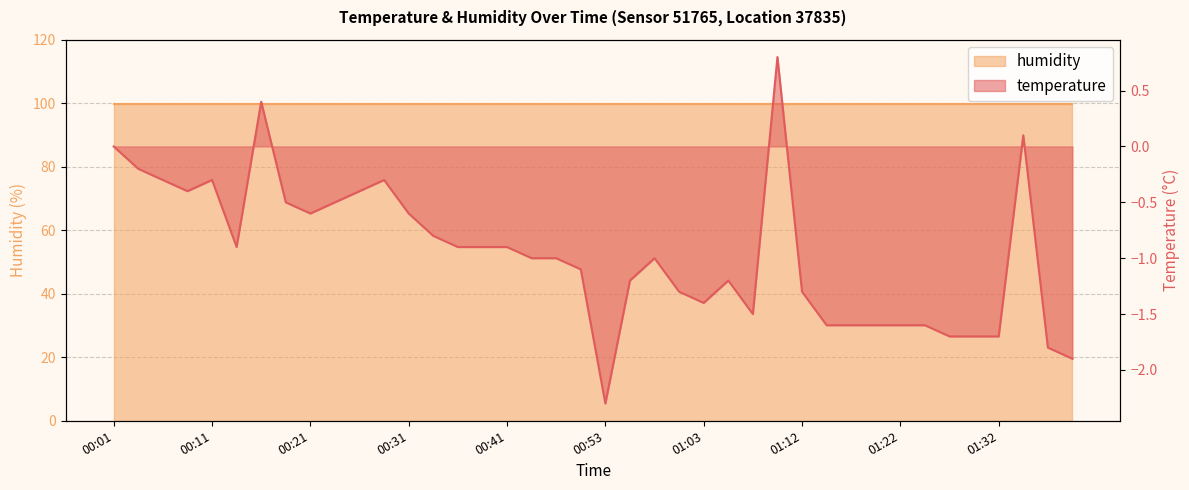

What is the average value?

-1.0